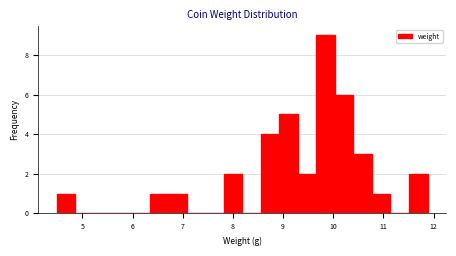

Read against the x-axis, roughly where is the centre of the tallest bar?

9.8